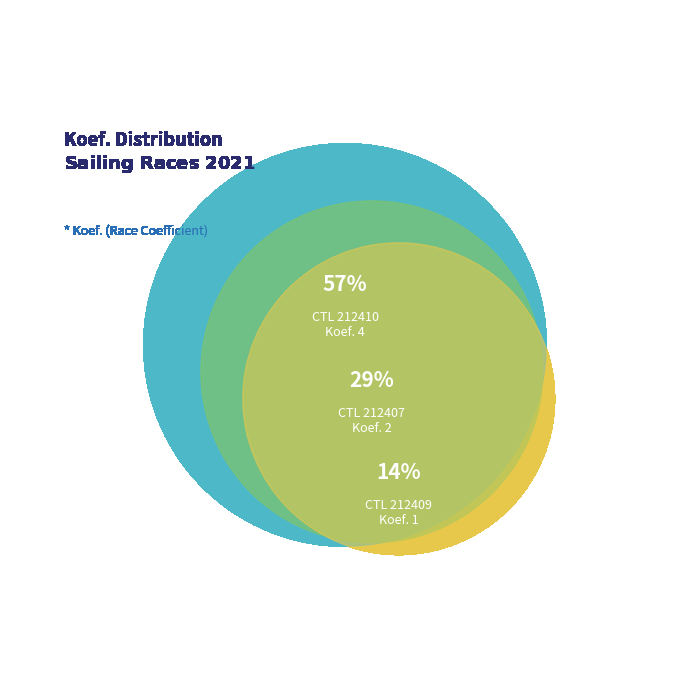

To the nearest percent, what portion does 212409 represent?

14%